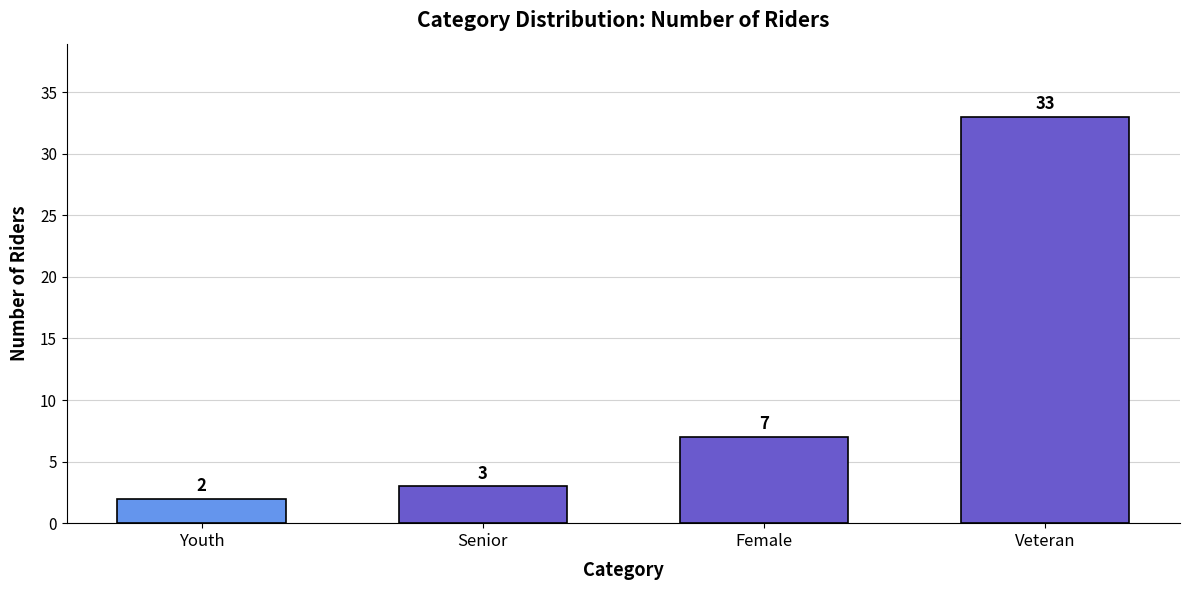

Is it true that the value at Veteran is 45?

False